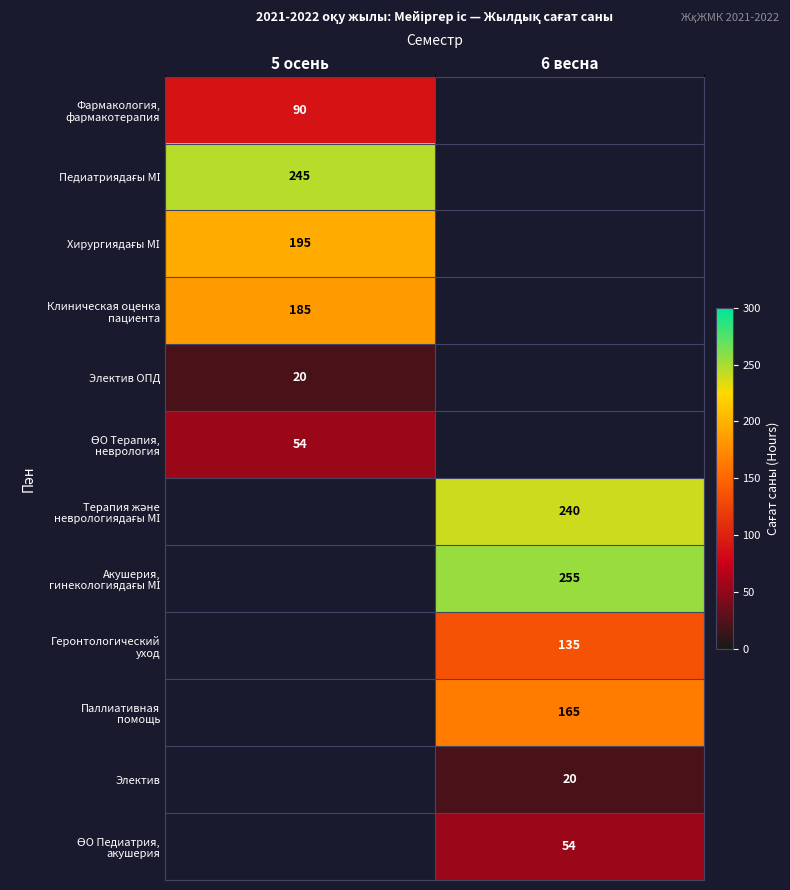

What is the maximum value shown in the chart?

255.0